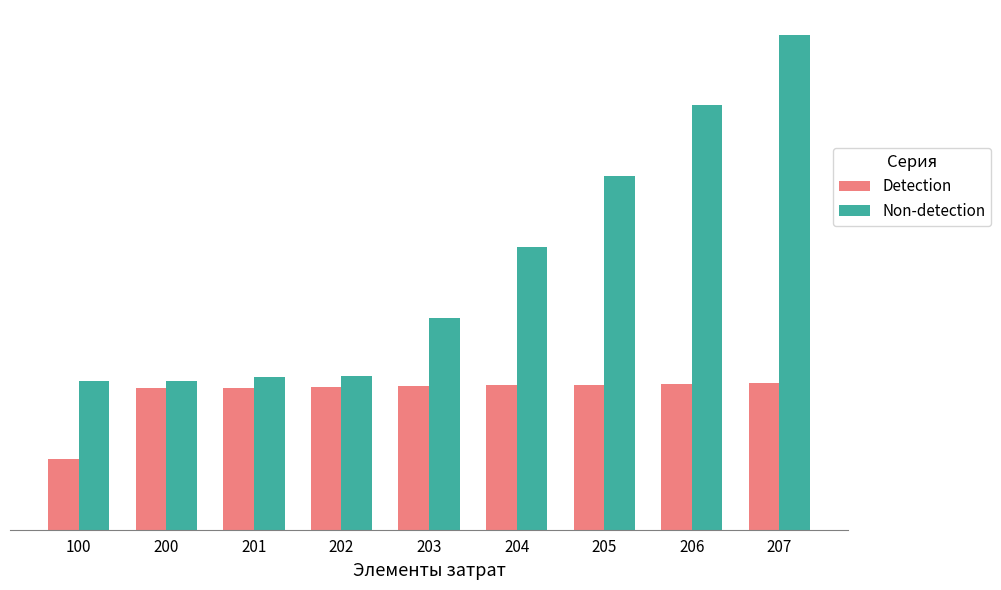

Rank the series at 203 from lowest to highest value.

Detection, Non-detection